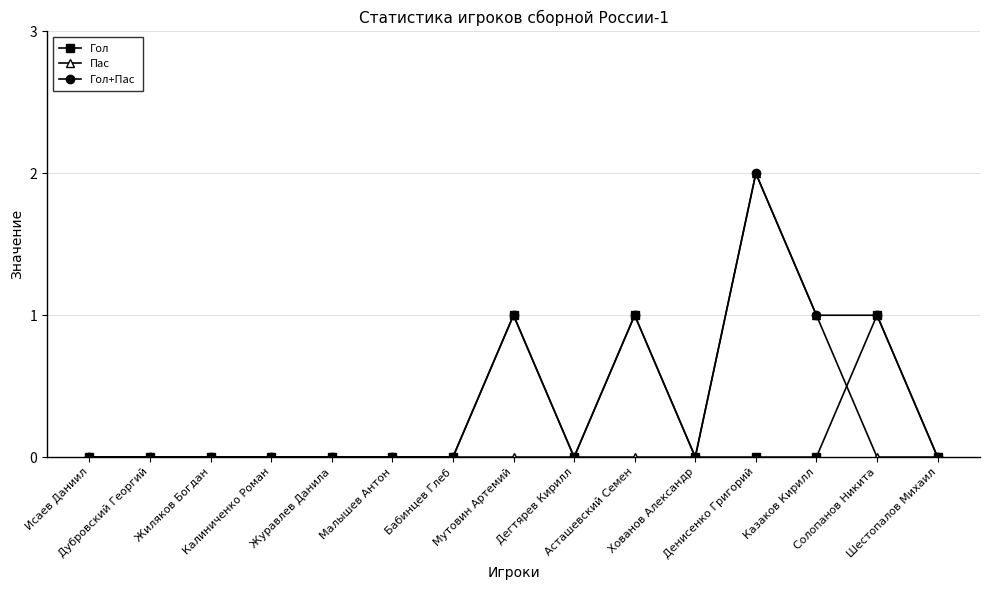

What is the difference between the second highest and second lowest values in the Гол+Пас series?

1